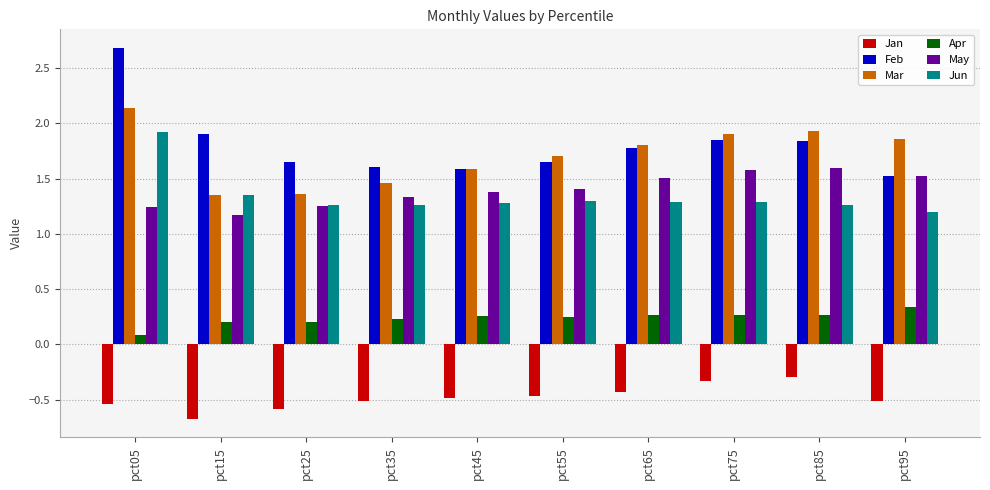

Count the Jun values in the range 1 to 2.

10